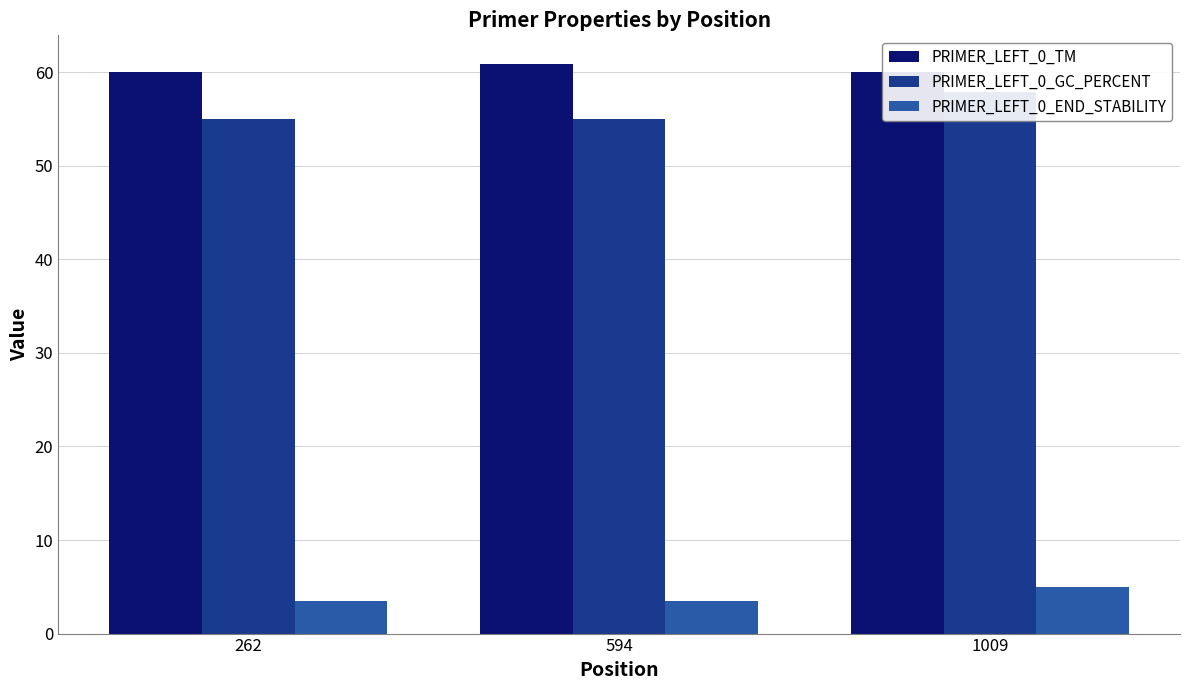

How many groups of bars are there?

3